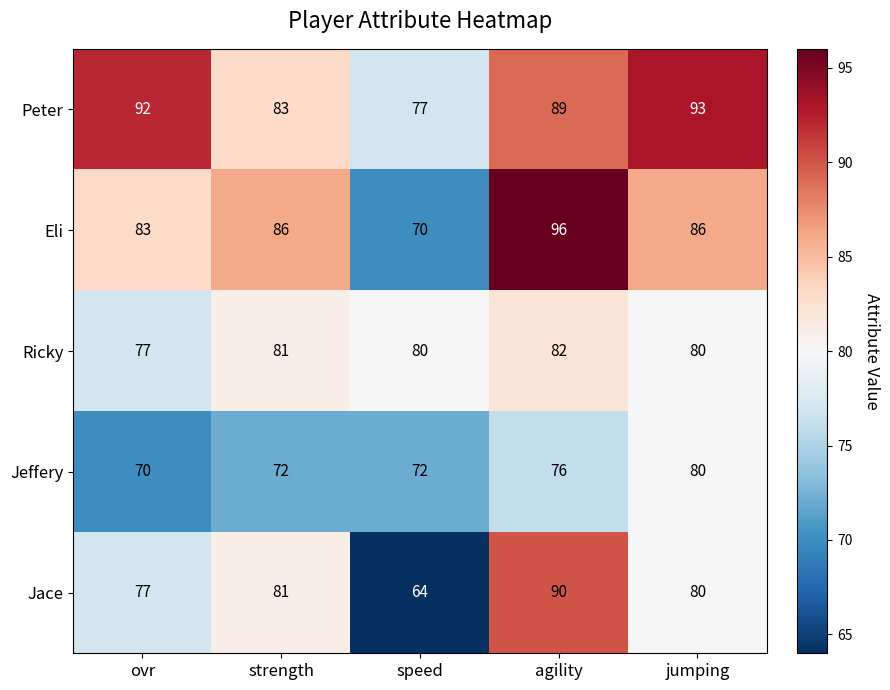

What is the difference between the second highest and second lowest values in the Jace series?

4